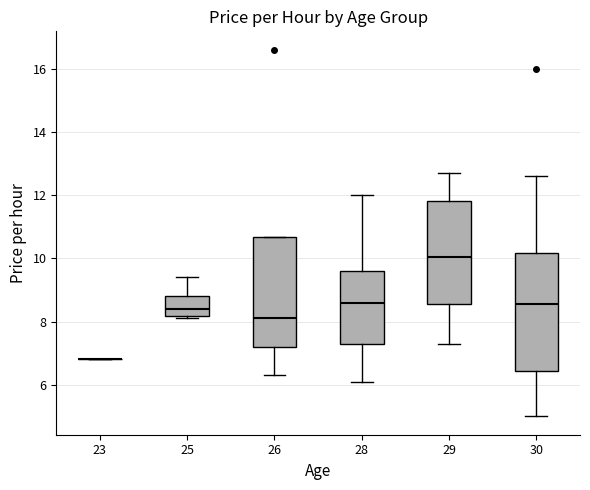

Where does the lower whisker of the box at x = 28 end on the y-axis? The values are not printed on the chart, so give them approximately, as read against the axis.

6.2